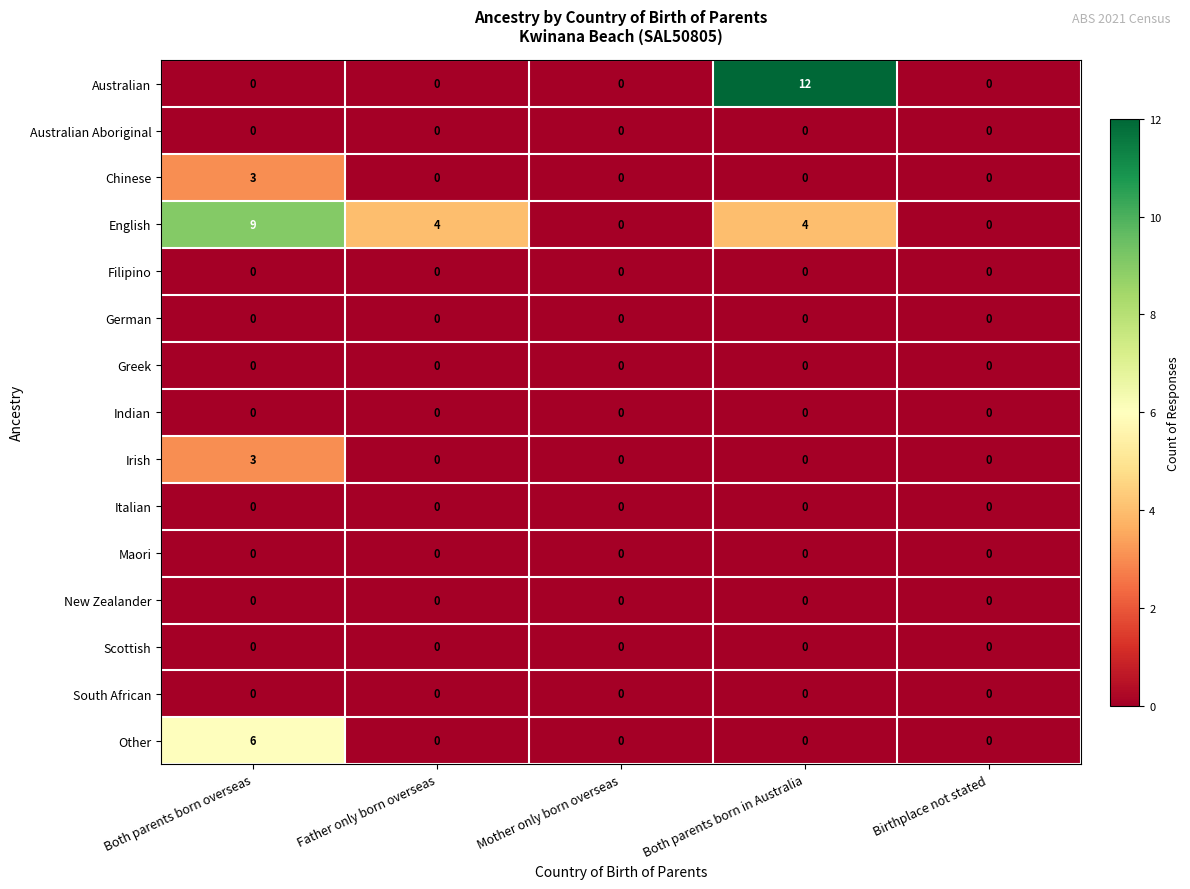

What is the greatest value displayed?

12